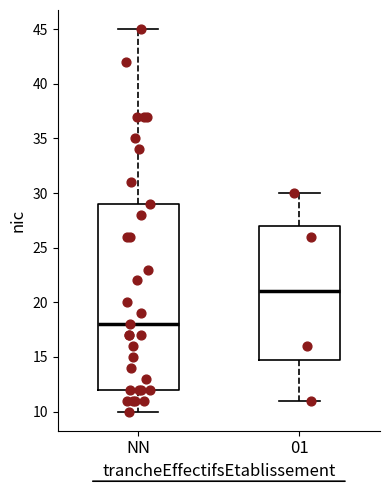

Reading left to right, read every box against the y-axis: the position of its median line, the range the box covers, and the ends of its whiskers. The values are not printed on the chart, so give them approximately, as read against the axis.

NN: median 18, box 12 to 29, whiskers 10 to 45
01: median 21, box 15 to 27, whiskers 11 to 30